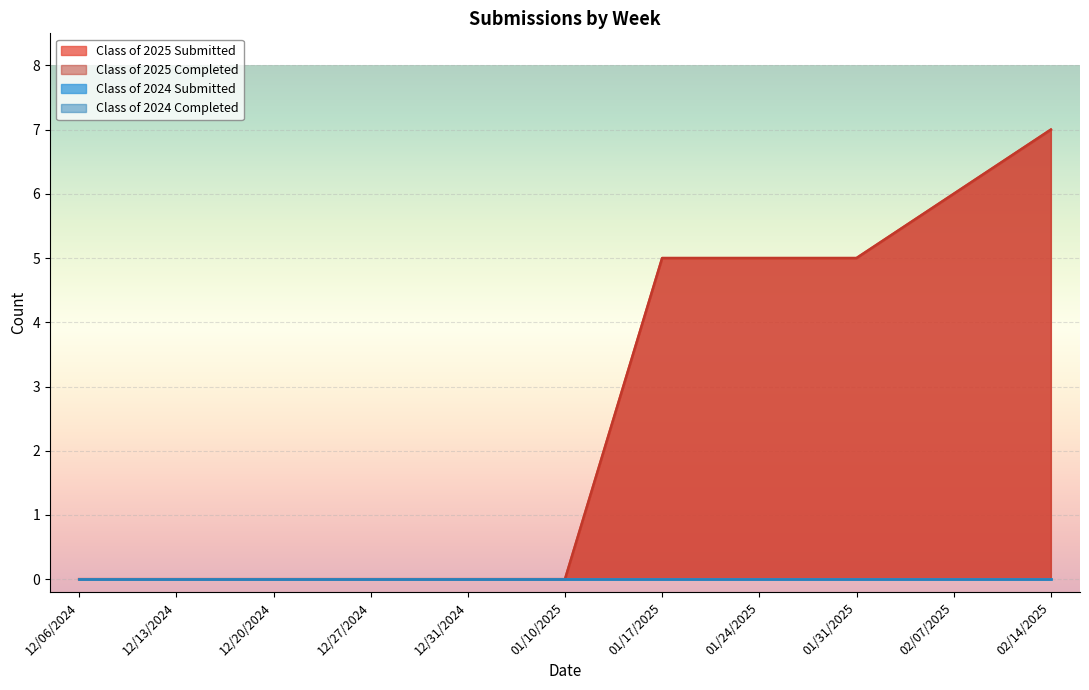

How many Class of 2025 Completed values are between 0 and 5?

9